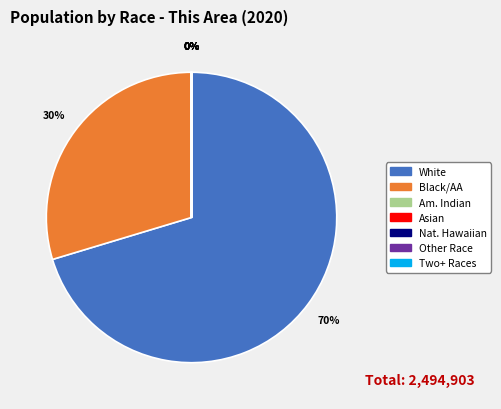

Is there any slice that represents more than half of the pie?

Yes